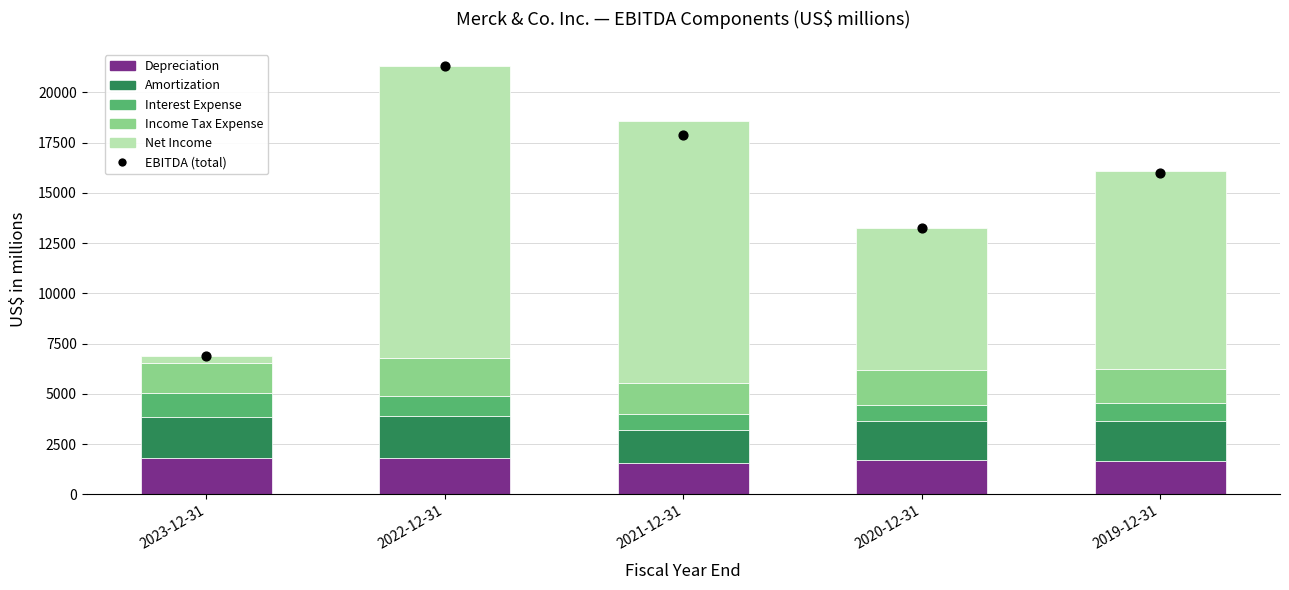

What is the total value across all series at 2021-12-31?

36489